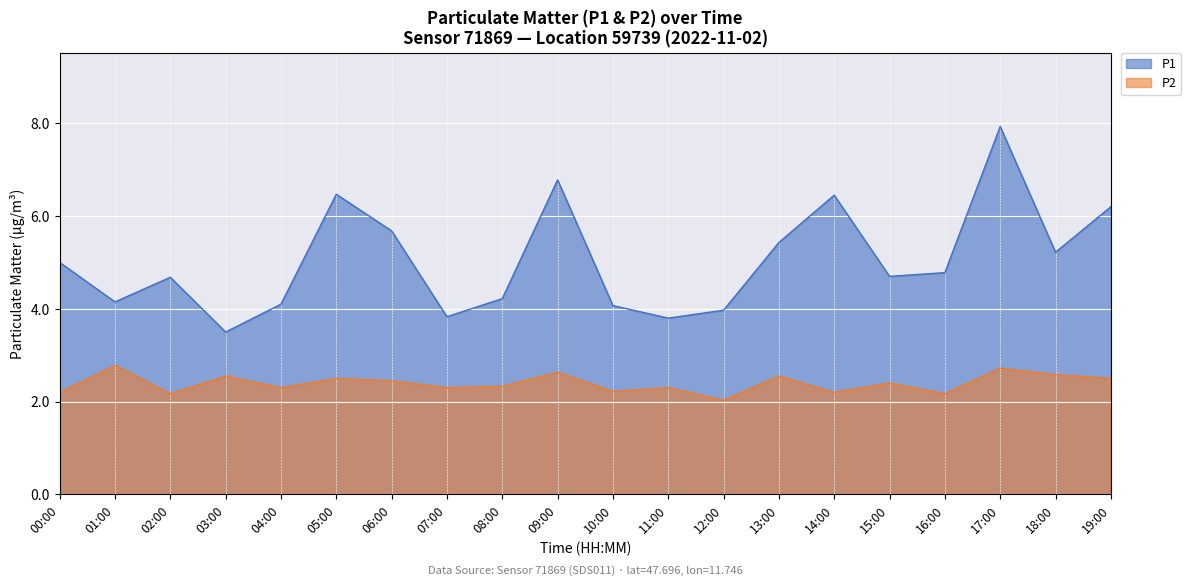

What is the total value across all series at 03:00?

6.0